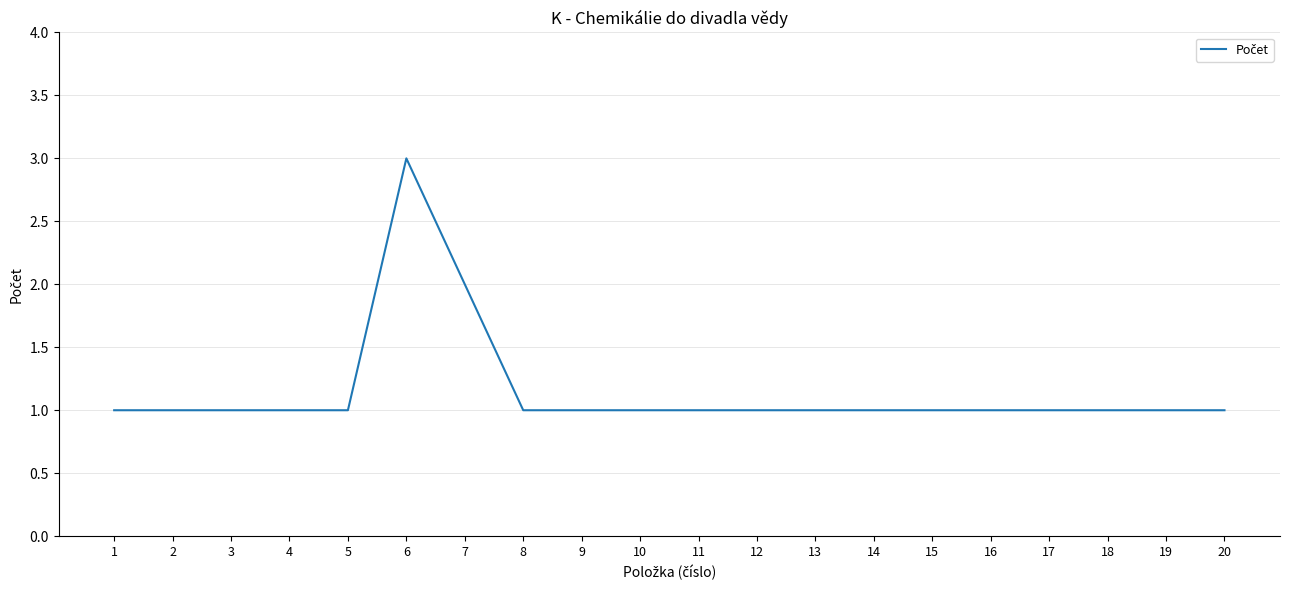

Reading left to right, transcribe all the data shown in this chart.

1	1	1	1	1	3	2	1	1	1	1	1	1	1	1	1	1	1	1	1